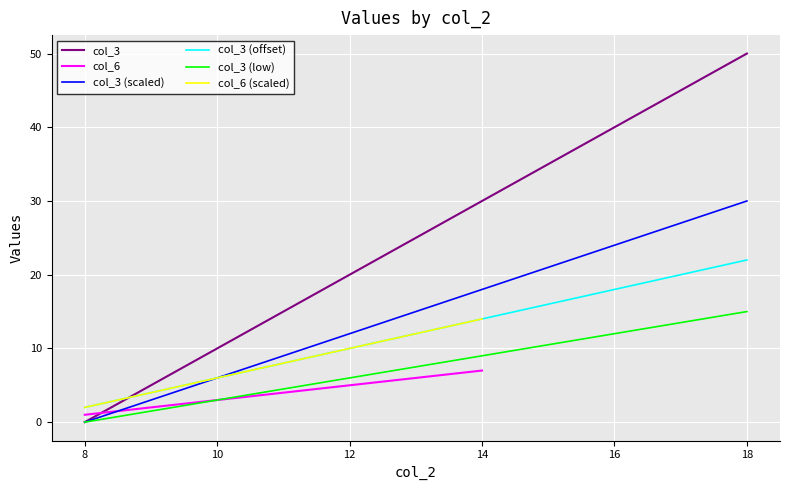

Is it true that col_6 equals 3 at 10?

True